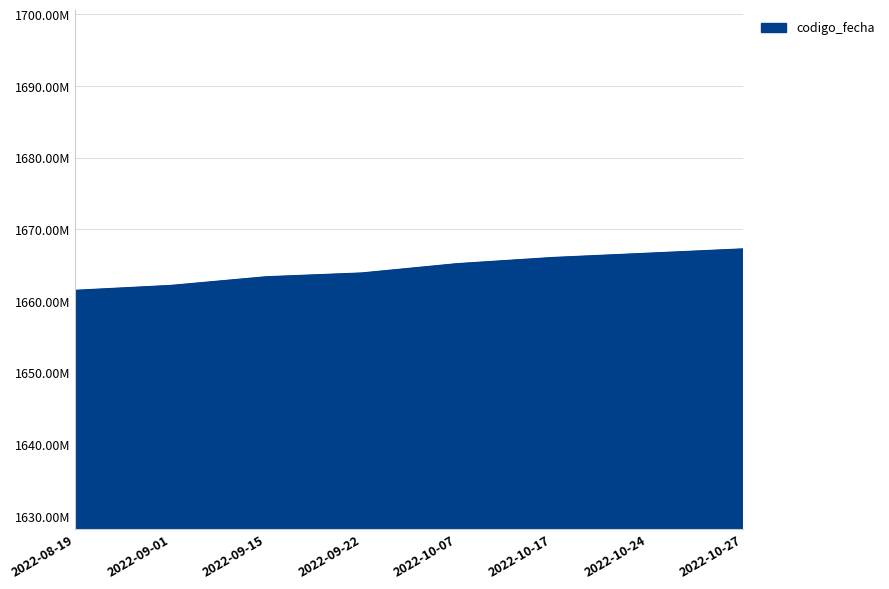

Reading left to right, list all the values displayed in this chart.

1661.4	1662.1	1663.3	1663.9	1665.1	1666.0	1666.6	1667.2